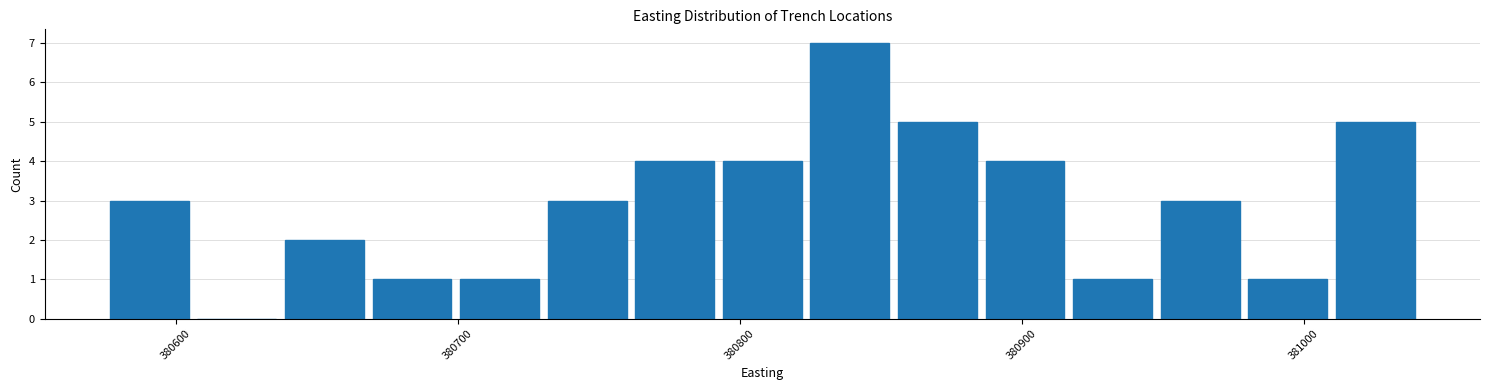

Read against the x-axis, roughly where is the centre of the tallest bar?

380840